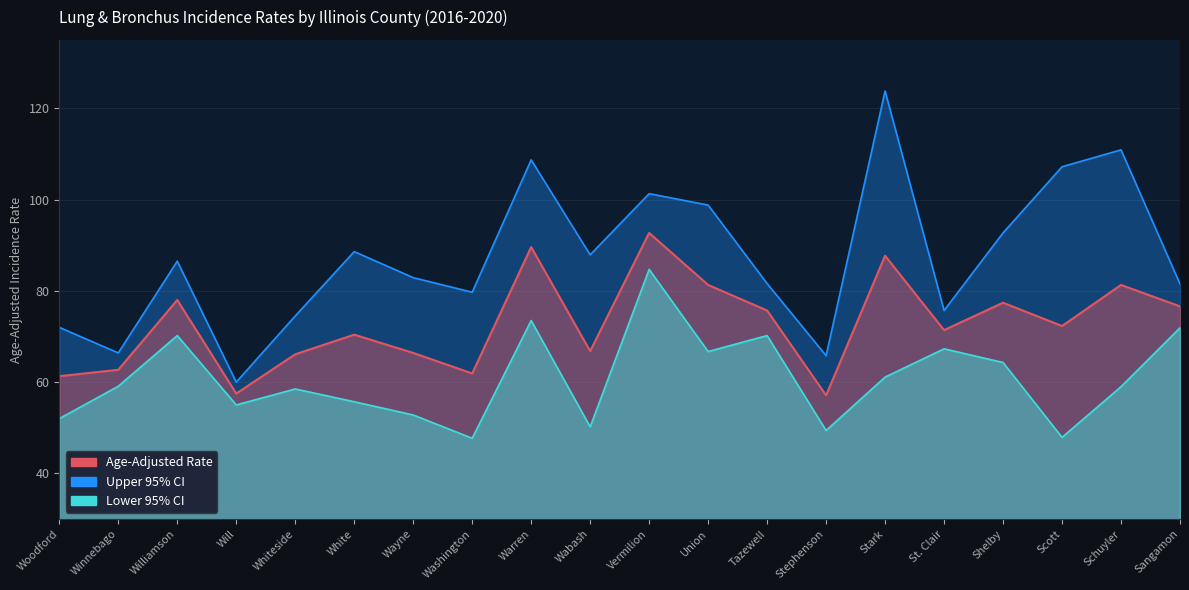

Rank the series by their maximum value, from lowest to highest.

Lower 95% CI, Age-Adjusted Rate, Upper 95% CI